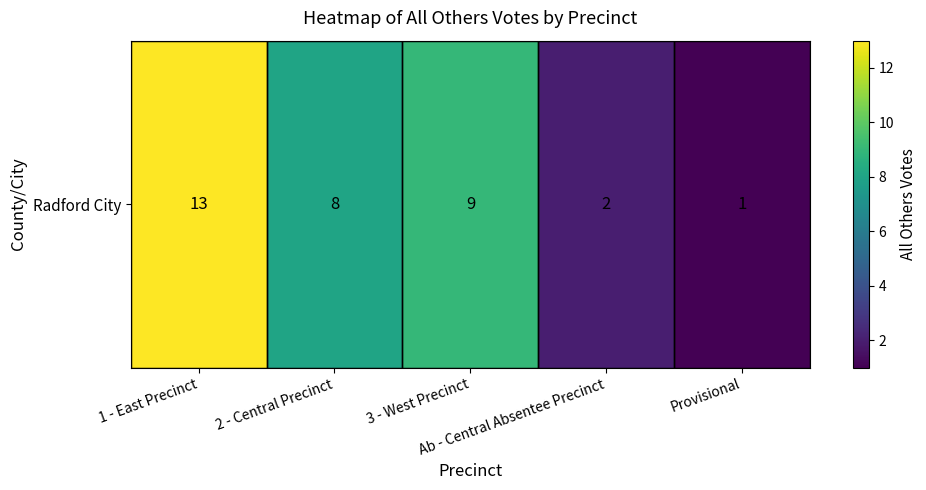

Rank the categories by value from lowest to highest.

Provisional, Ab - Central Absentee Precinct, 2 - Central Precinct, 3 - West Precinct, 1 - East Precinct